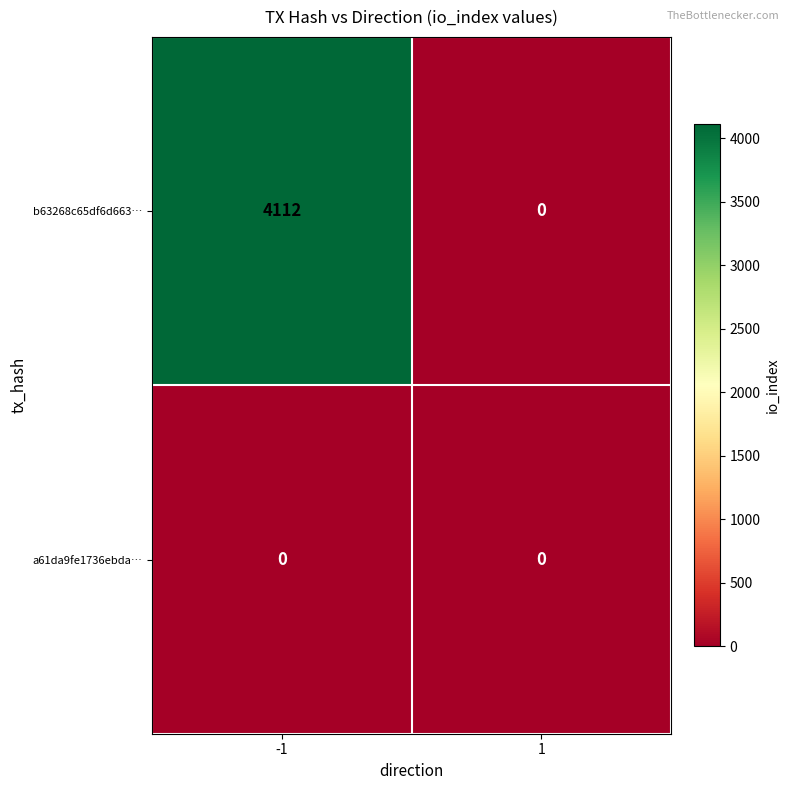

What is the greatest value displayed?

4112